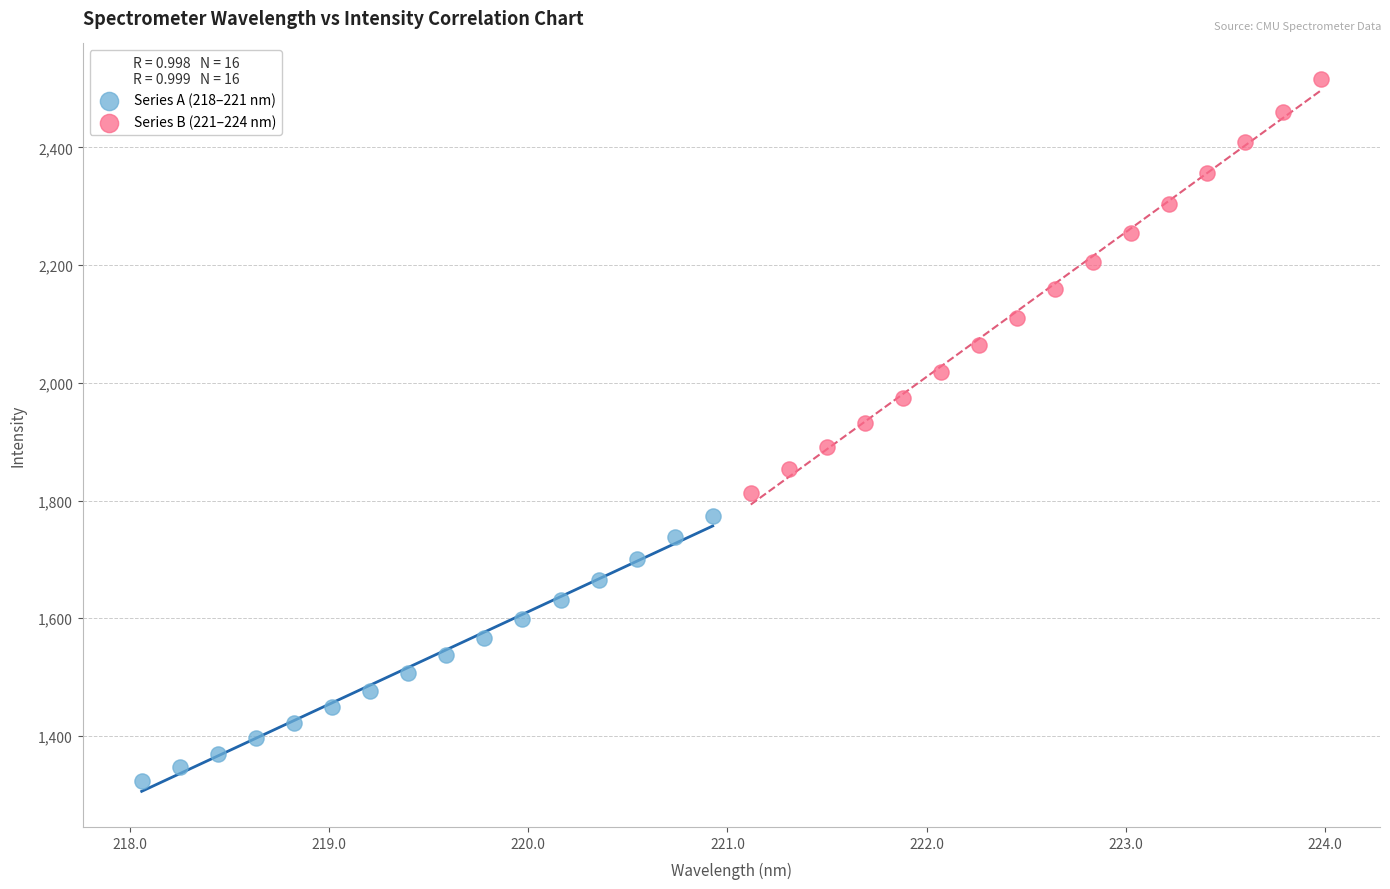

Which series reaches the minimum Y coordinate?

Series A (218–221 nm)